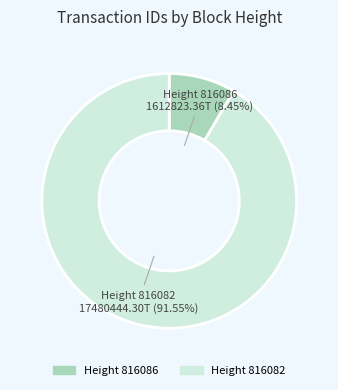

Combined, do Height 816086 and Height 816082 account for over 50%?

Yes